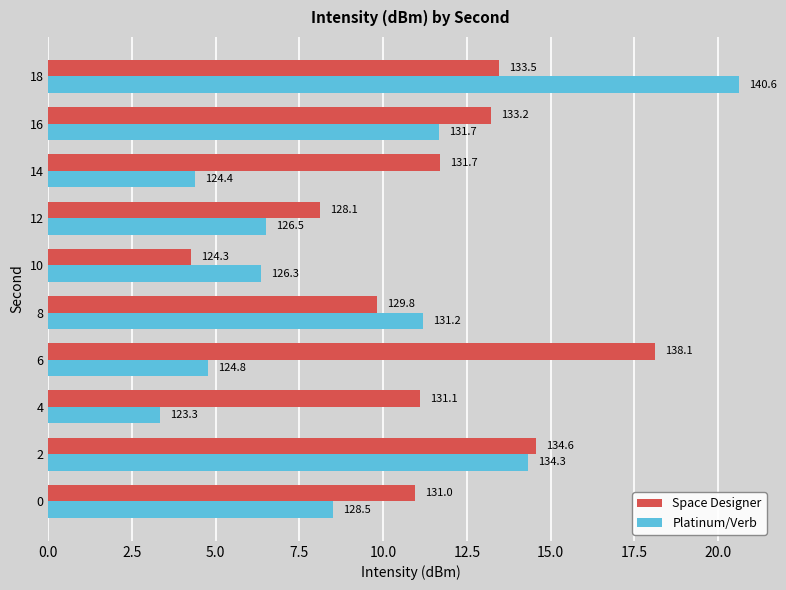

What are all the series names shown in the legend?

Space Designer, Platinum/Verb